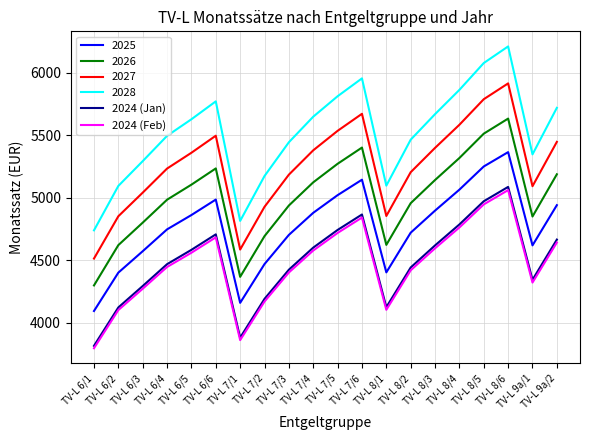

How many categories are shown in the chart?

20